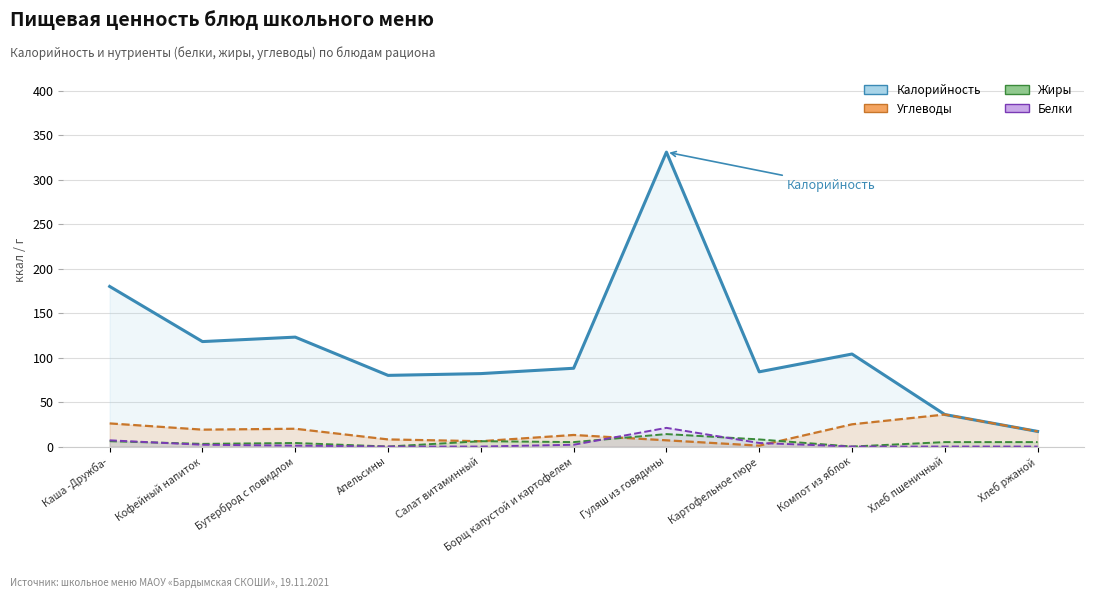

What is the label of the 1st point from the left?

Каша -Дружба-